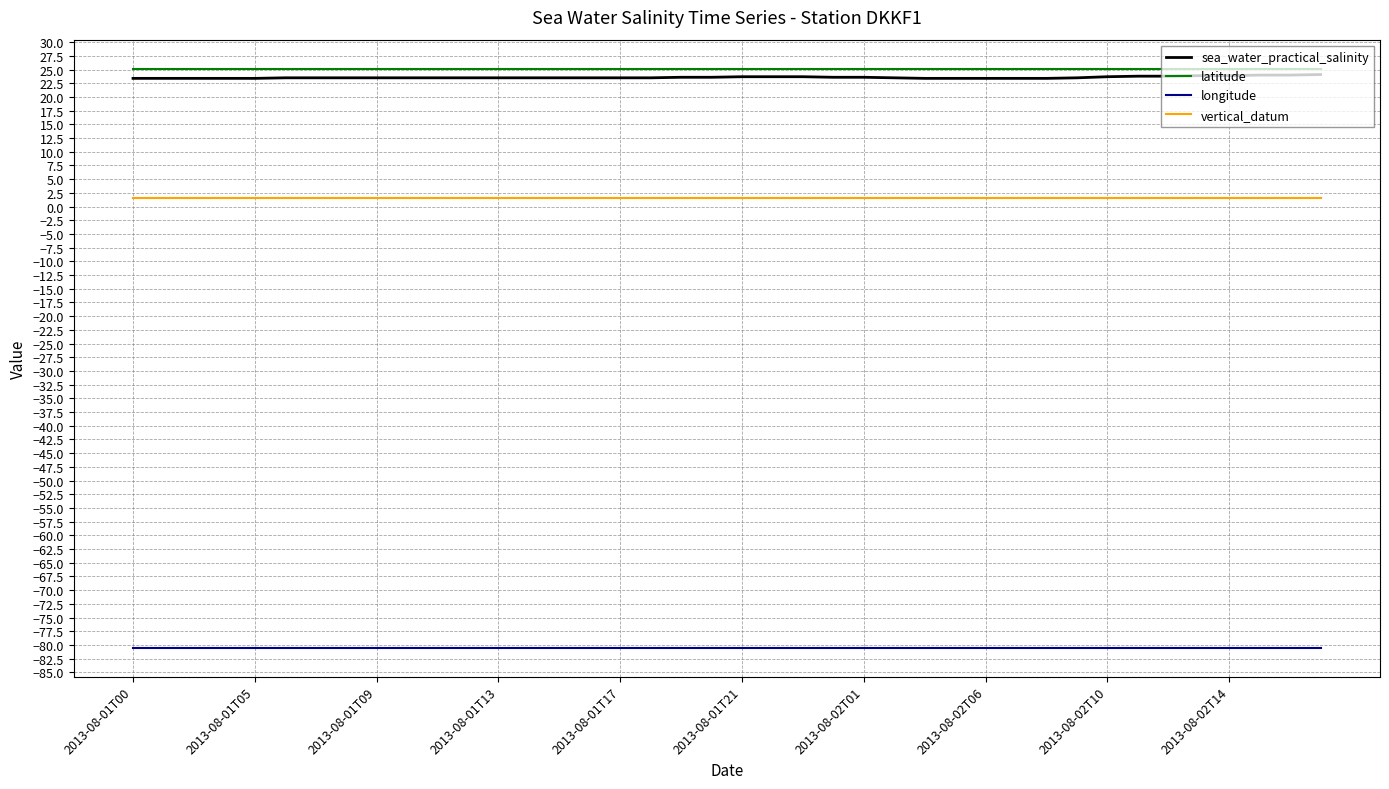

True or false: vertical_datum and latitude cross at least once.

False